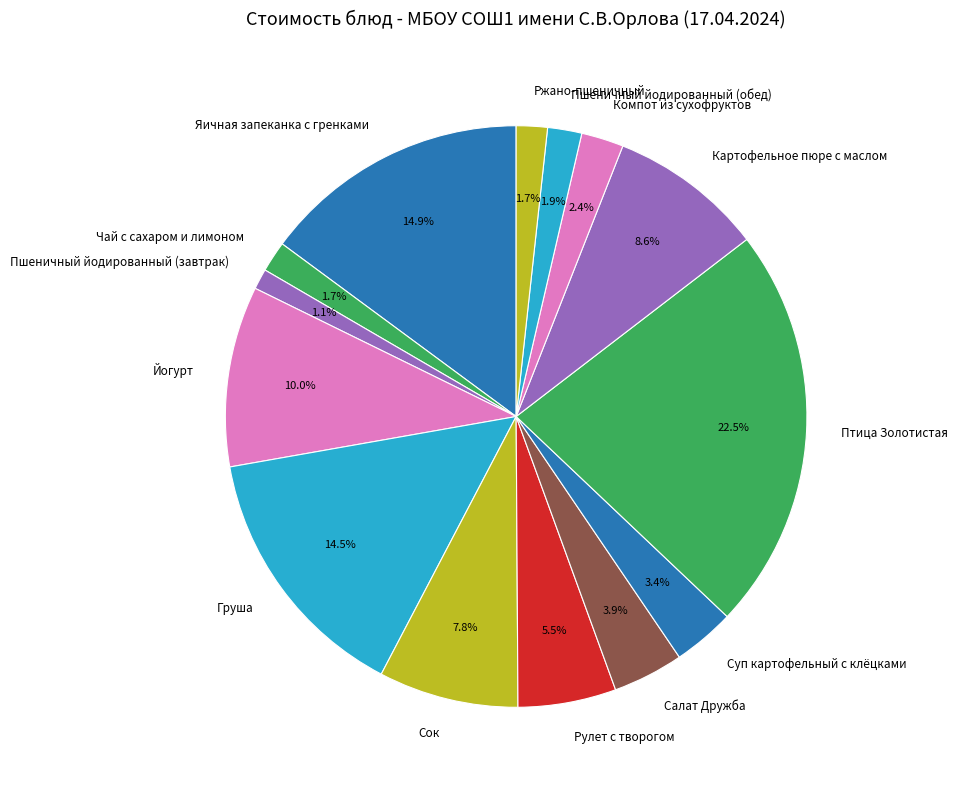

What percentage is the Картофельное пюре с маслом slice, to the nearest percent?

9%